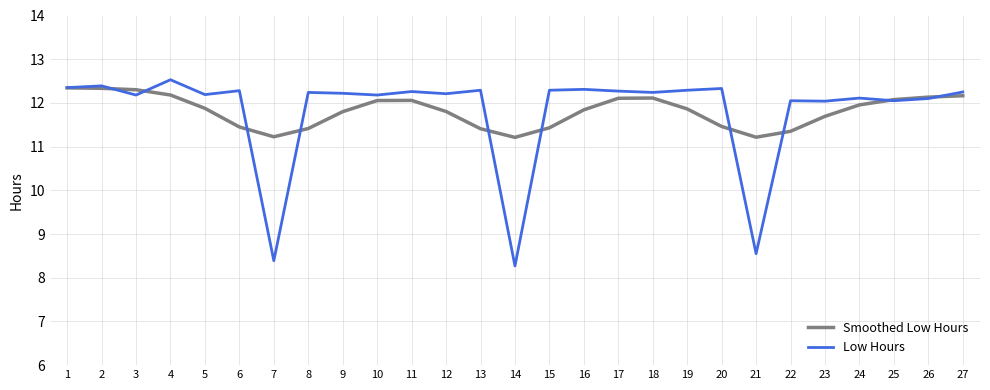

Which series ends up on top after the final intersection of Smoothed Low Hours and Low Hours?

Low Hours